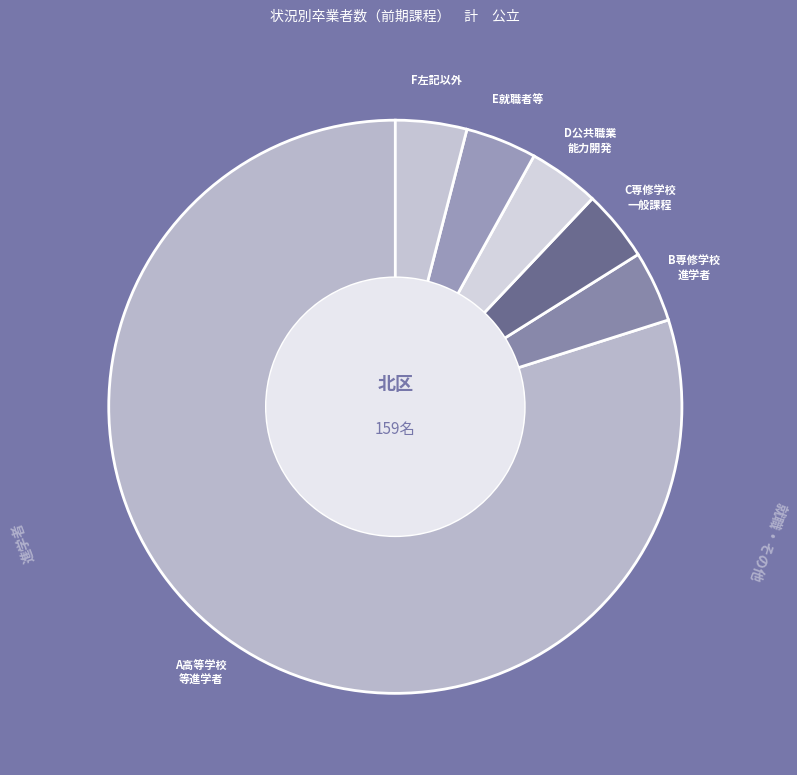

Which category accounts for the majority?

A高等学校等進学者